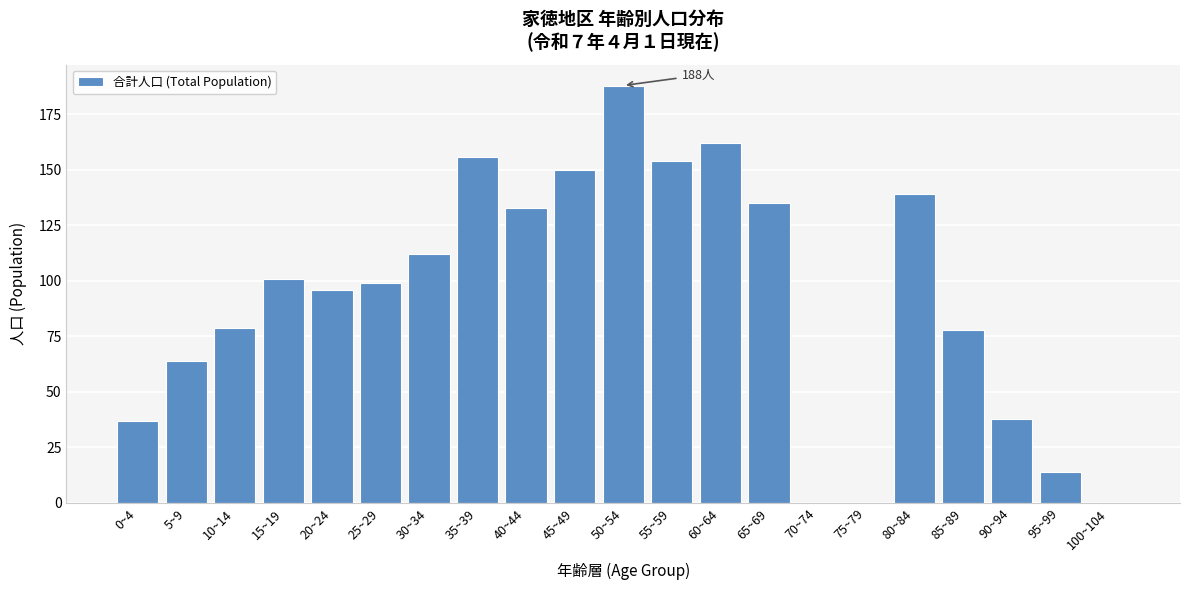

Reading left to right, list all the values displayed in this chart.

0~4=37	5~9=64	10~14=79	15~19=101	20~24=96	25~29=99	30~34=112	35~39=156	40~44=133	45~49=150	50~54=188	55~59=154	60~64=162	65~69=135	70~74=0	75~79=0	80~84=139	85~89=78	90~94=38	95~99=14	100~104=0